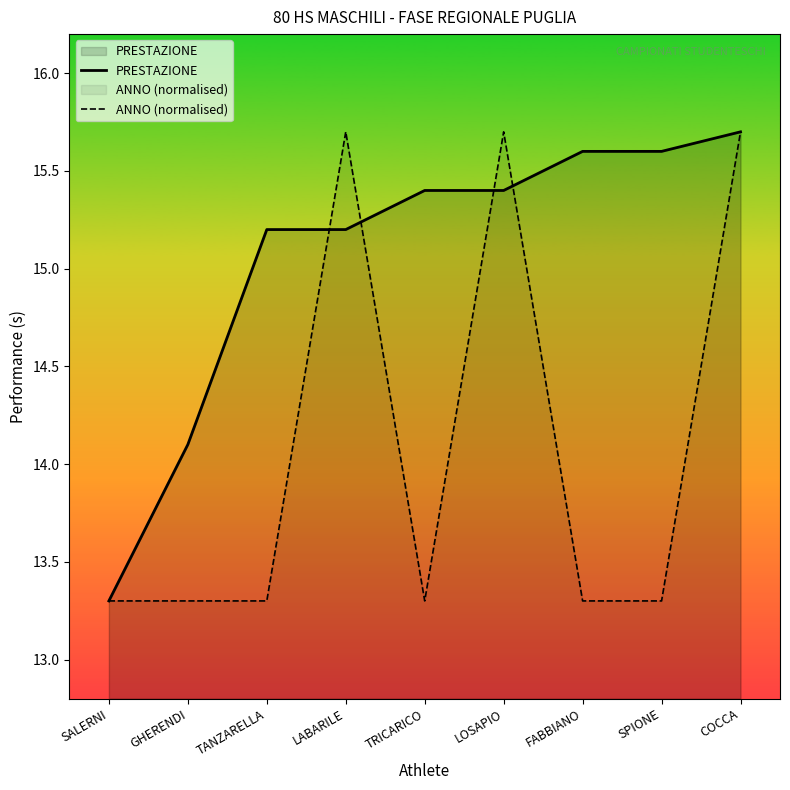

What is the greatest value displayed?

15.7